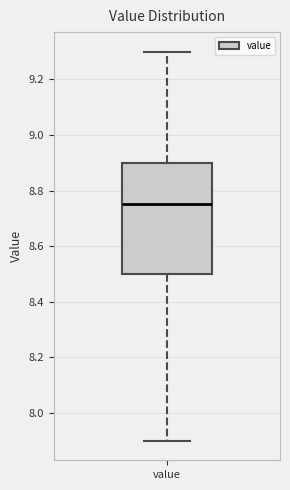

Transcribe this box plot: give where the median line is, the range the box spans, and where the two whiskers end, as read against the y-axis. The values are not printed on the chart, so give them approximately, as read against the axis.

median 8.76, box 8.50 to 8.90, whiskers 7.90 to 9.30